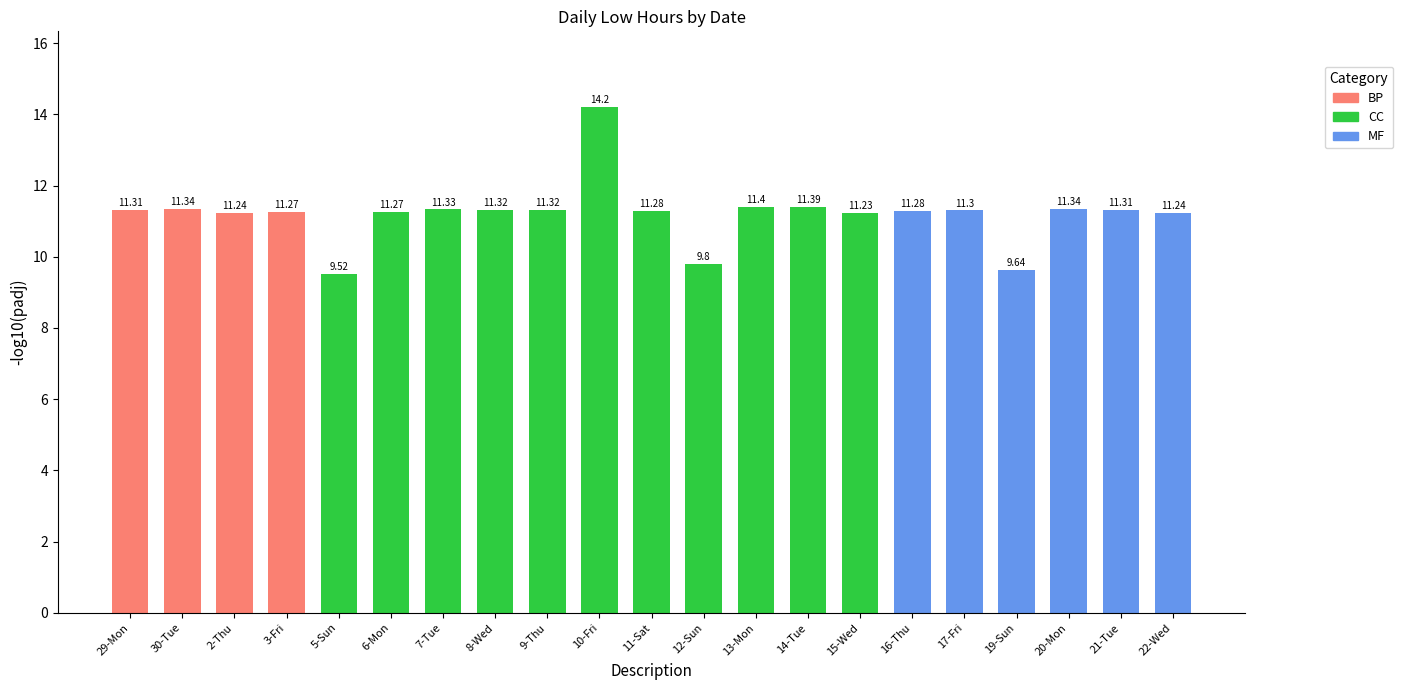

What is the ratio of the value at 8-Wed to the value at 10-Fri?

0.8